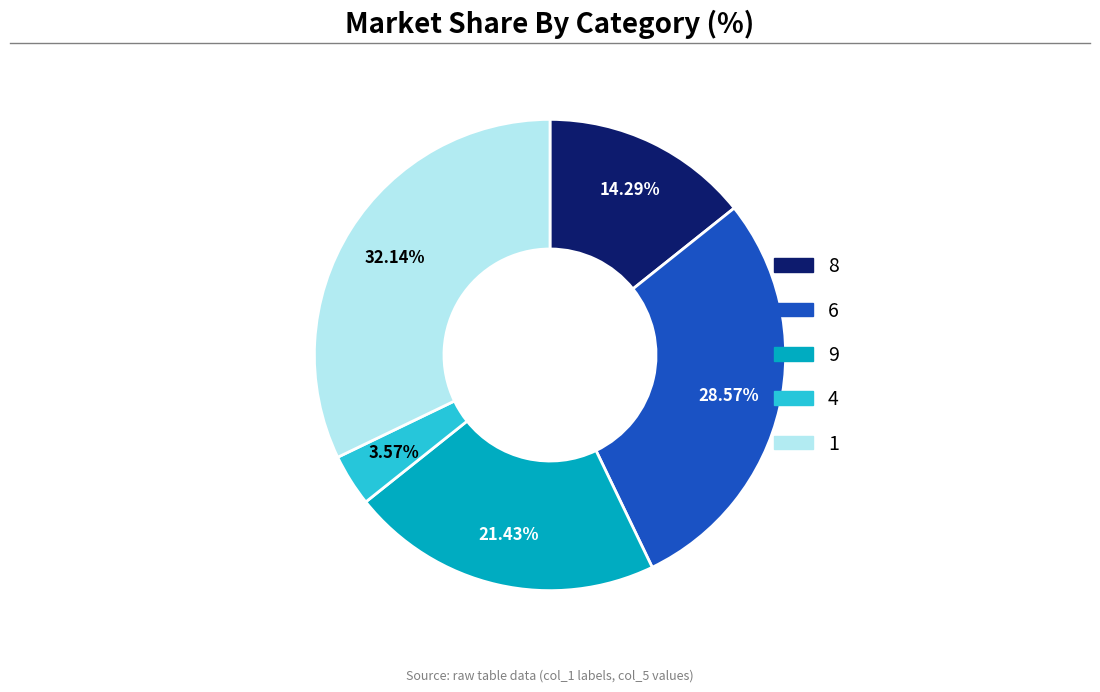

Is there any slice that represents more than half of the pie?

No